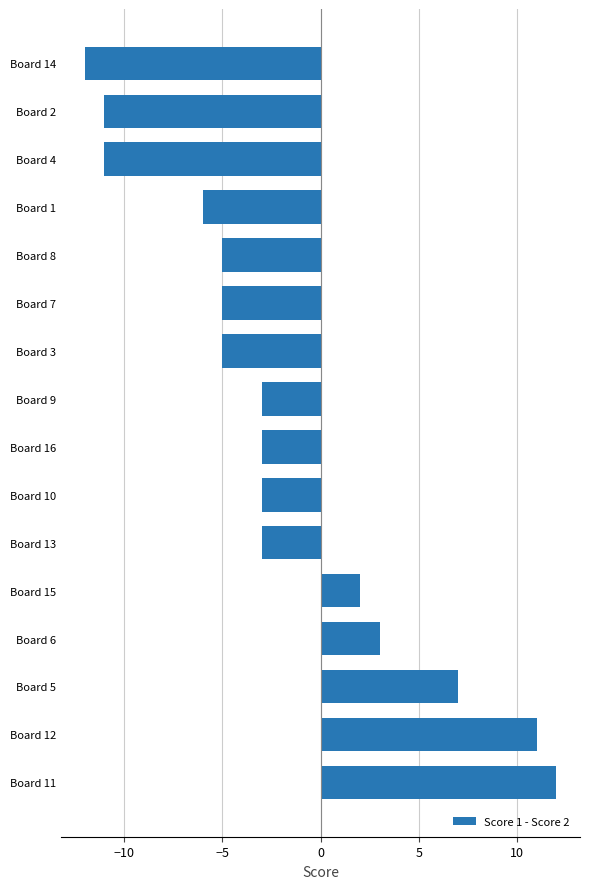

Reading top to bottom, transcribe all the data shown in this chart.

-12	-11	-11	-6	-5	-5	-5	-3	-3	-3	-3	2	3	7	11	12